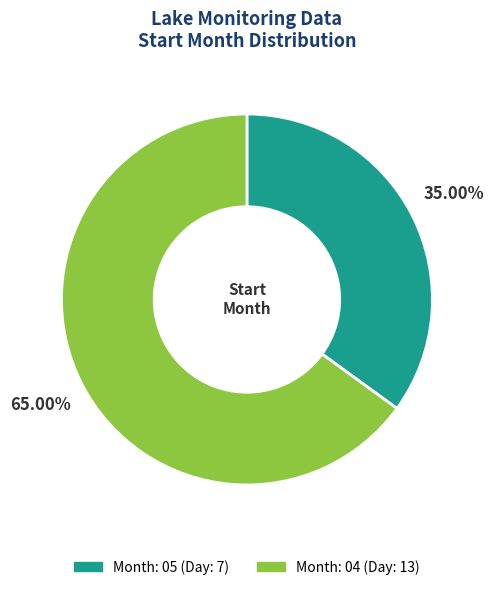

Is there a majority slice in this chart?

Yes